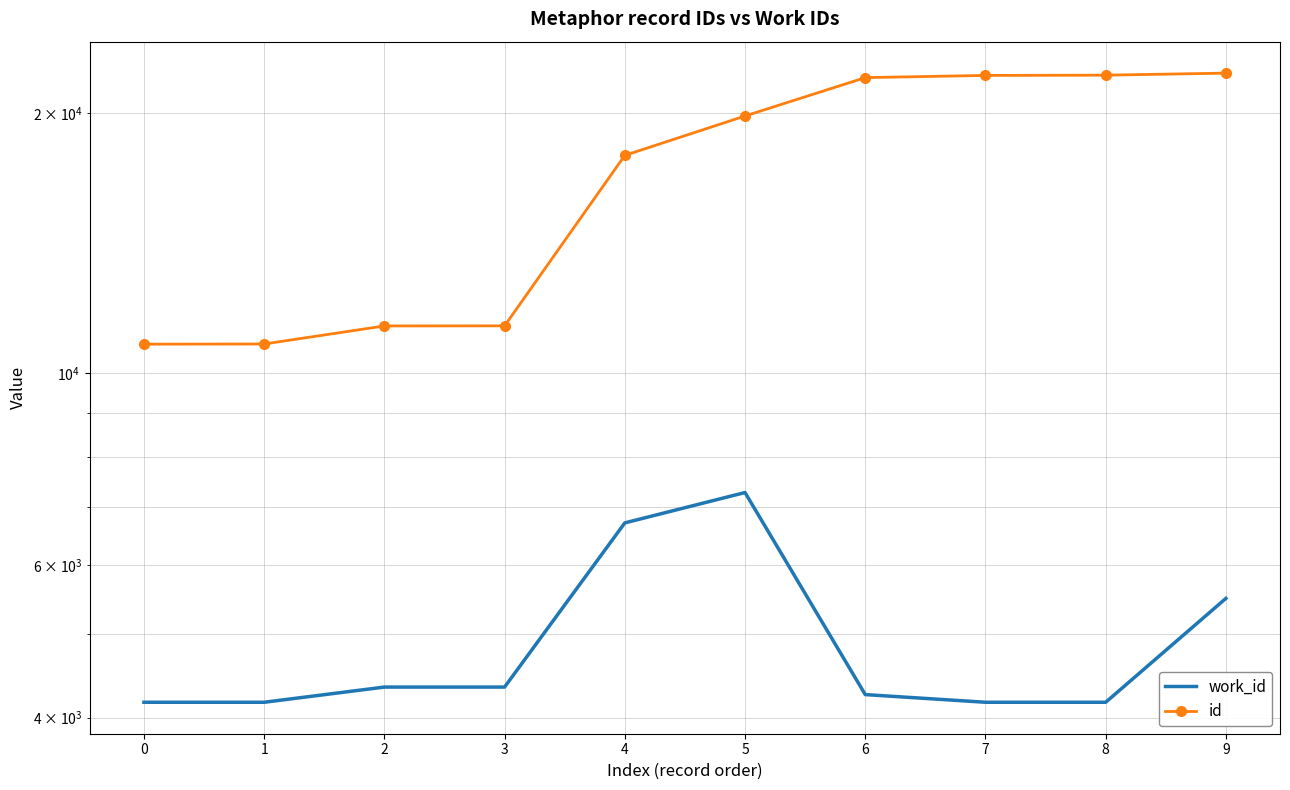

True or false: id and work_id intersect in this chart.

False